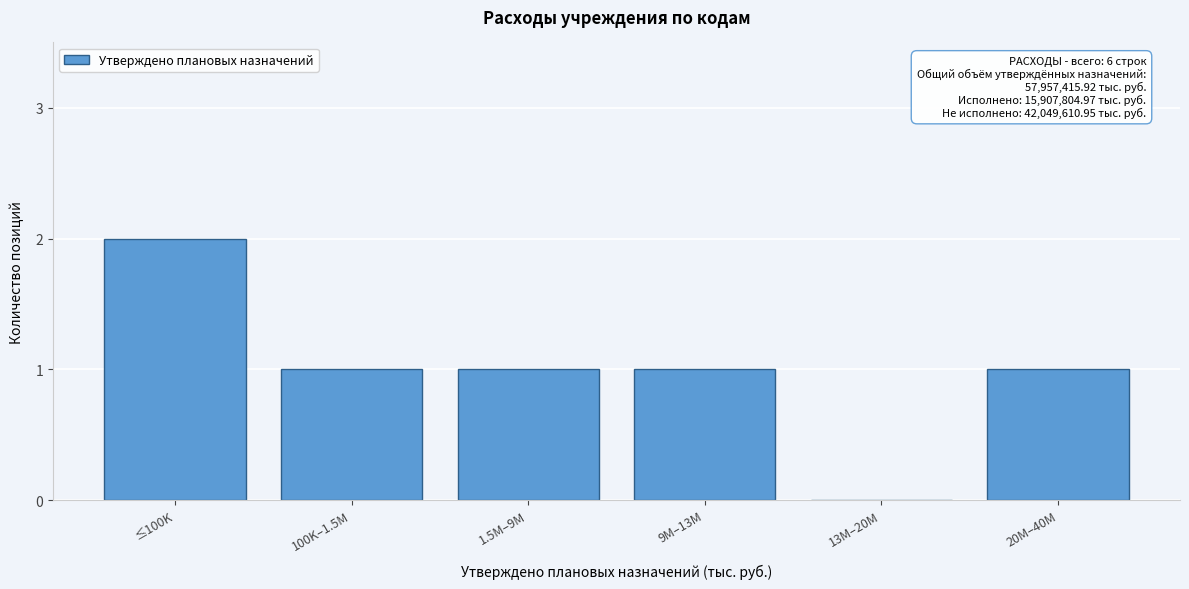

Reading left to right, extract all data points from this chart.

≤100K=2	100K–1.5M=1	1.5M–9M=1	9M–13M=1	13M–20M=0	20M–40M=1